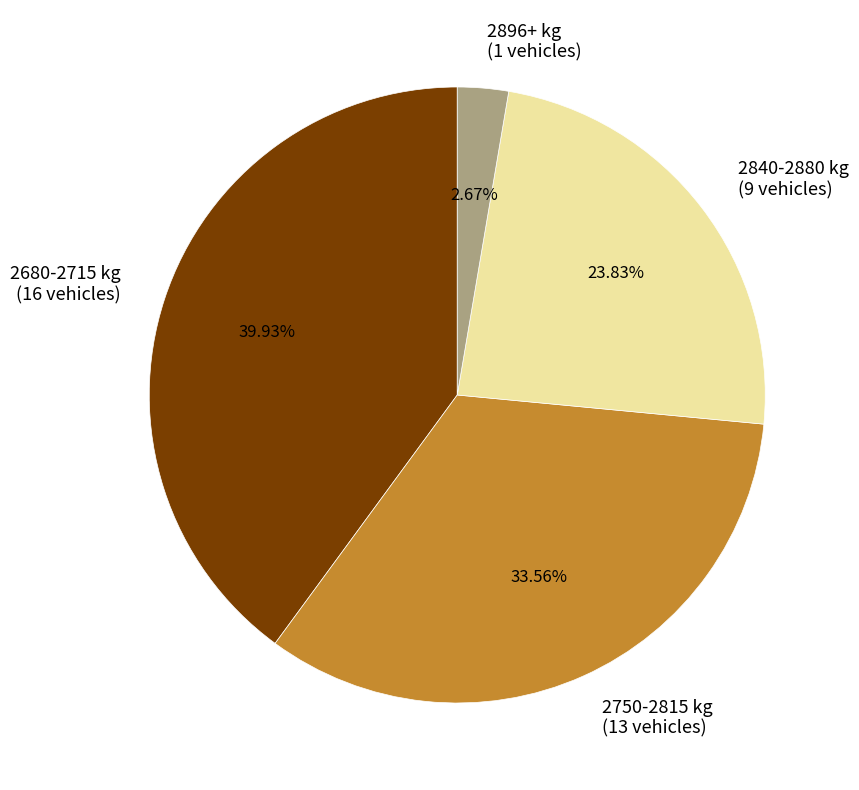

Rank the categories by value from highest to lowest.

2680-2715 kg, 2750-2815 kg, 2840-2880 kg, 2896+ kg